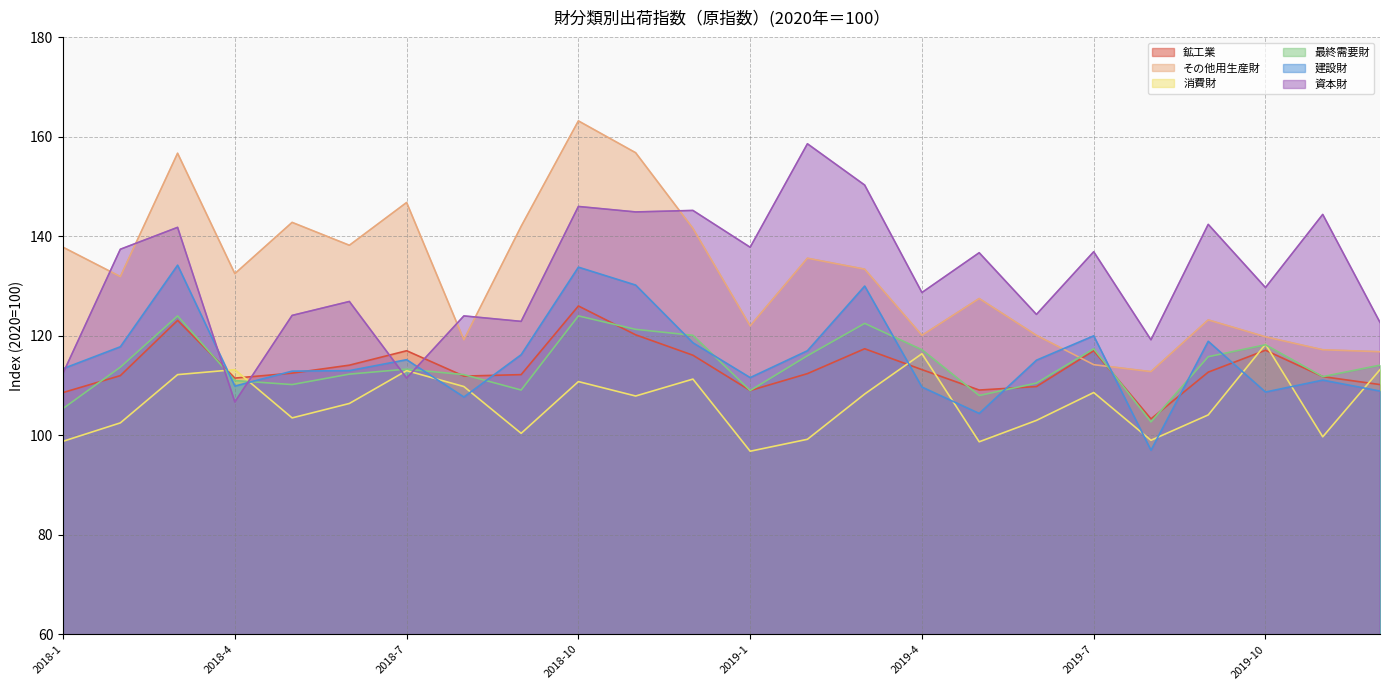

Between which two adjacent categories do その他用生産財 and 建設財 first intersect?

2019-6 and 2019-7